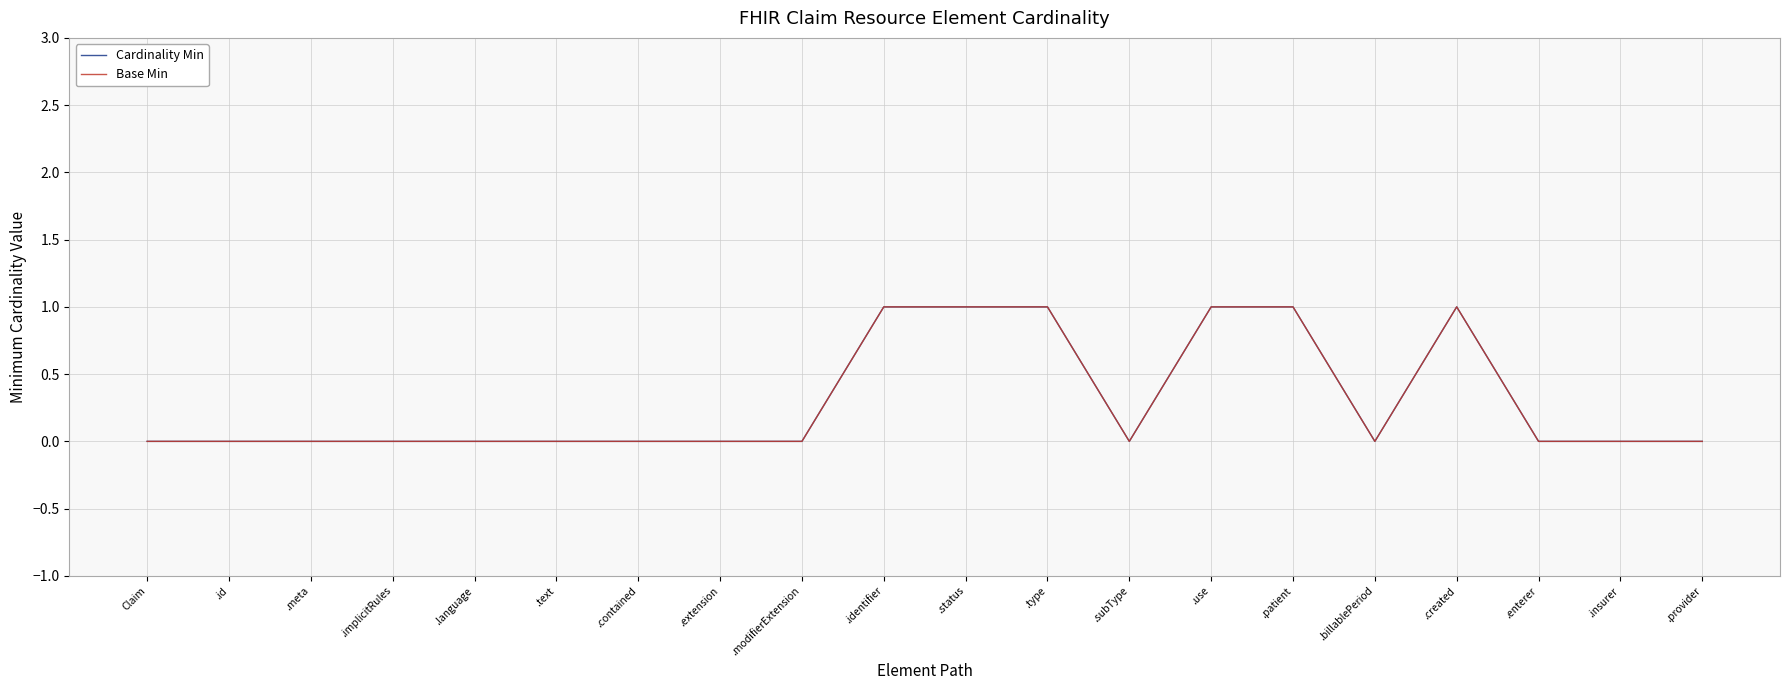

True or false: Cardinality Min has more than 0 interior local peaks.

True